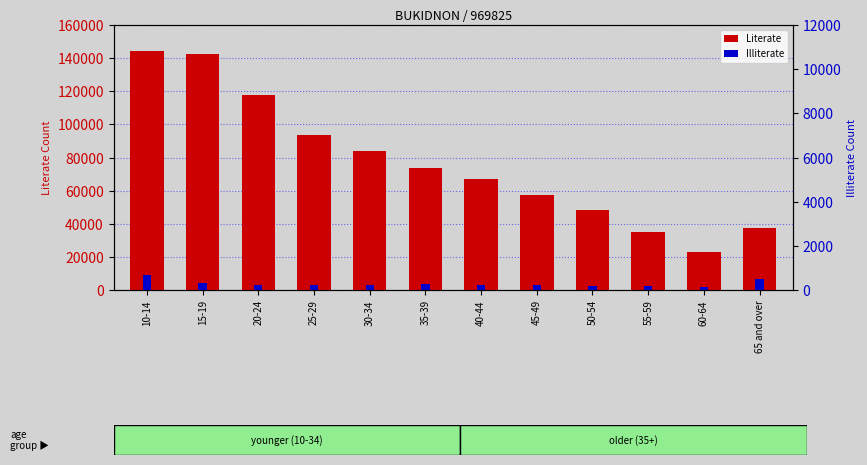

At how many categories does at least one series exceed 102401?

3